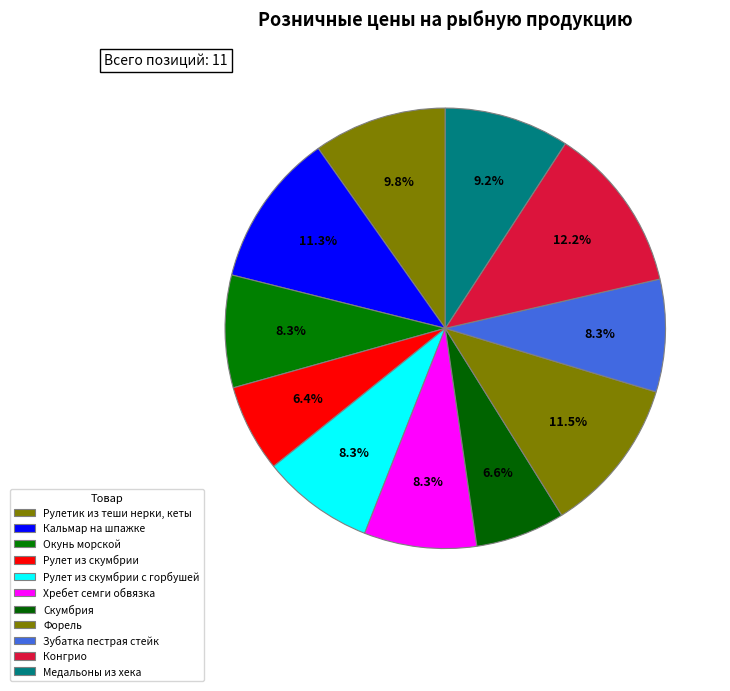

Does any single category account for the majority?

No